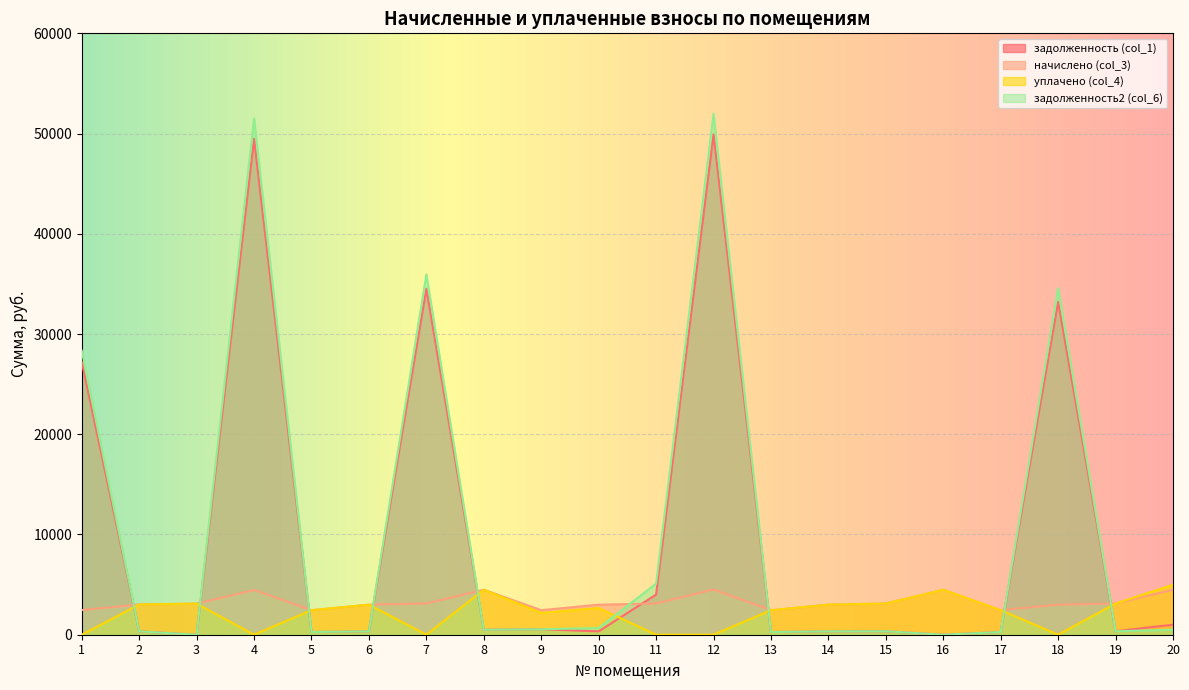

Where is начислено (col_3) nearest to the value 3478?

7